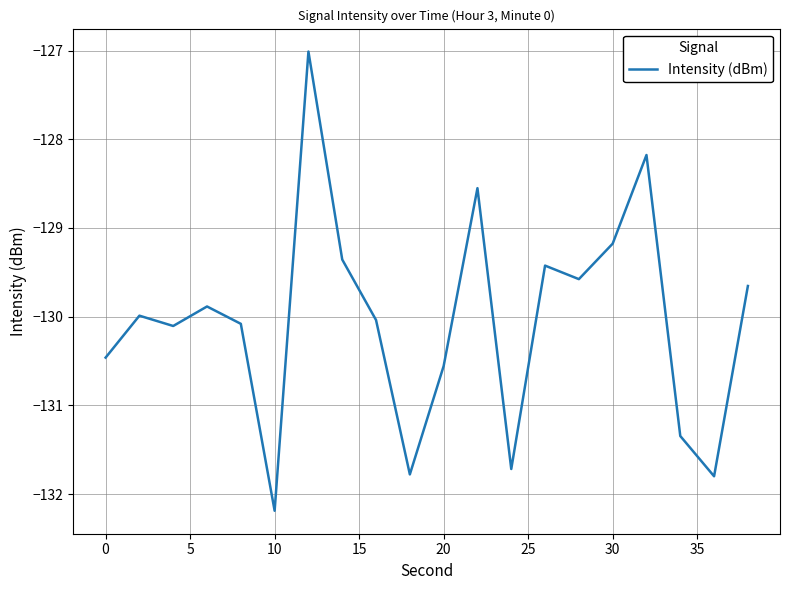

What is the difference between the maximum and minimum values?

5.2